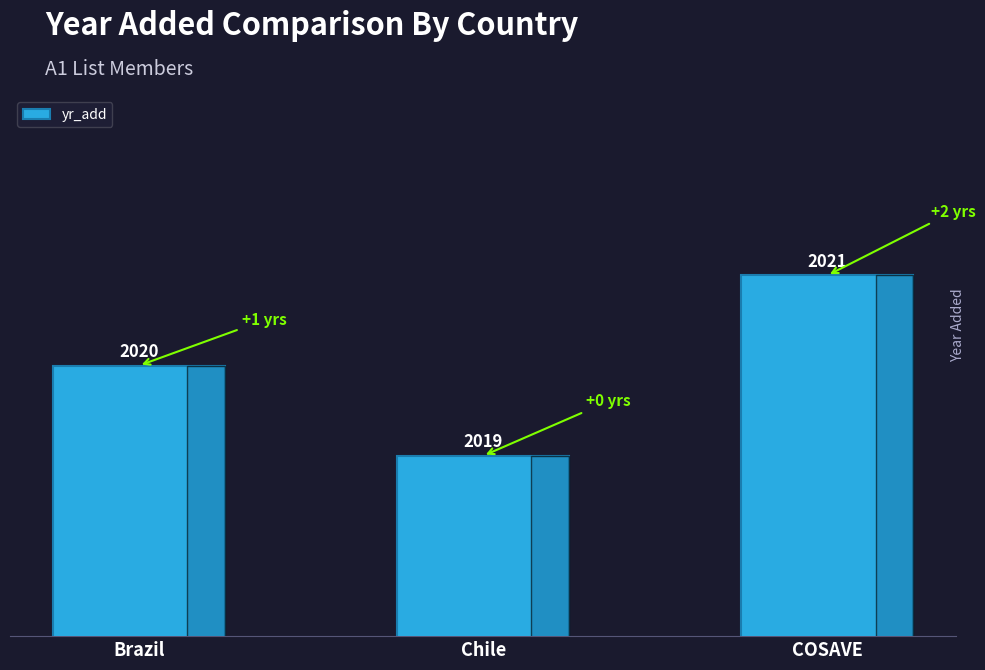

At which category does the chart reach its peak across all series?

COSAVE